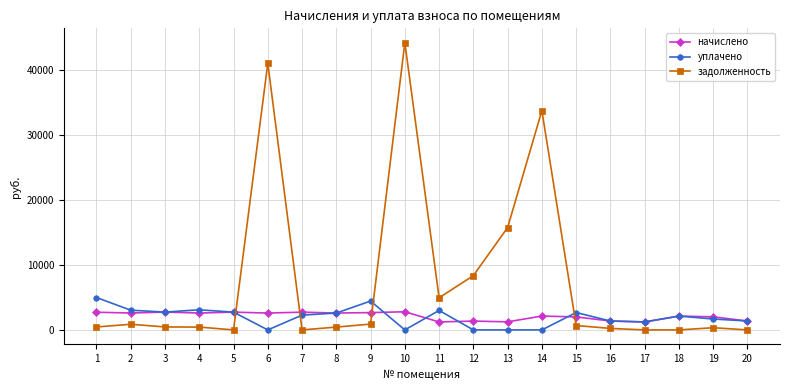

Which series changed the most between 13 and 15?

задолженность